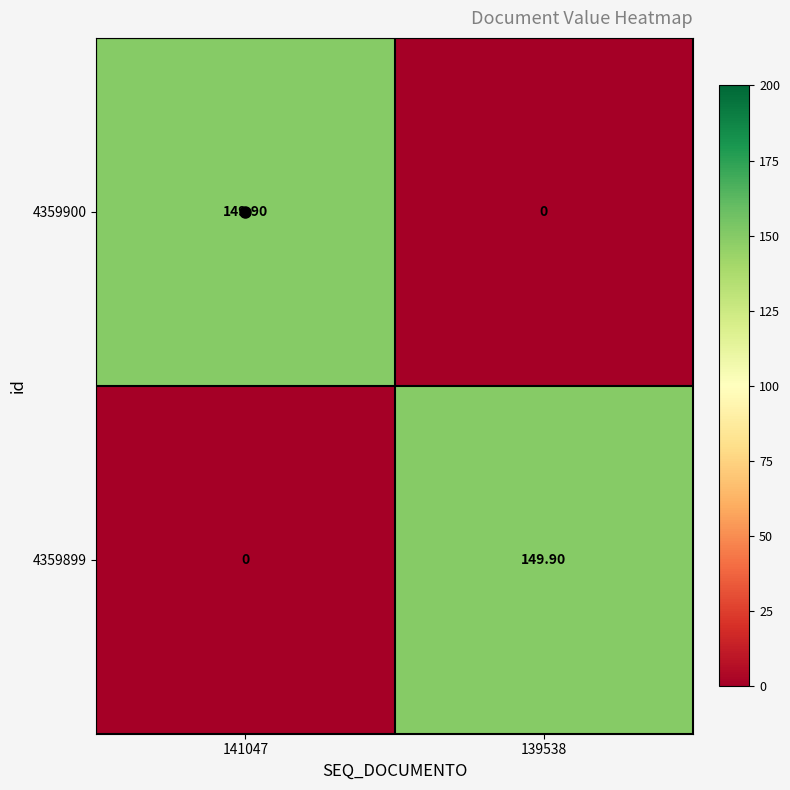

Count the number of data series in this chart.

2